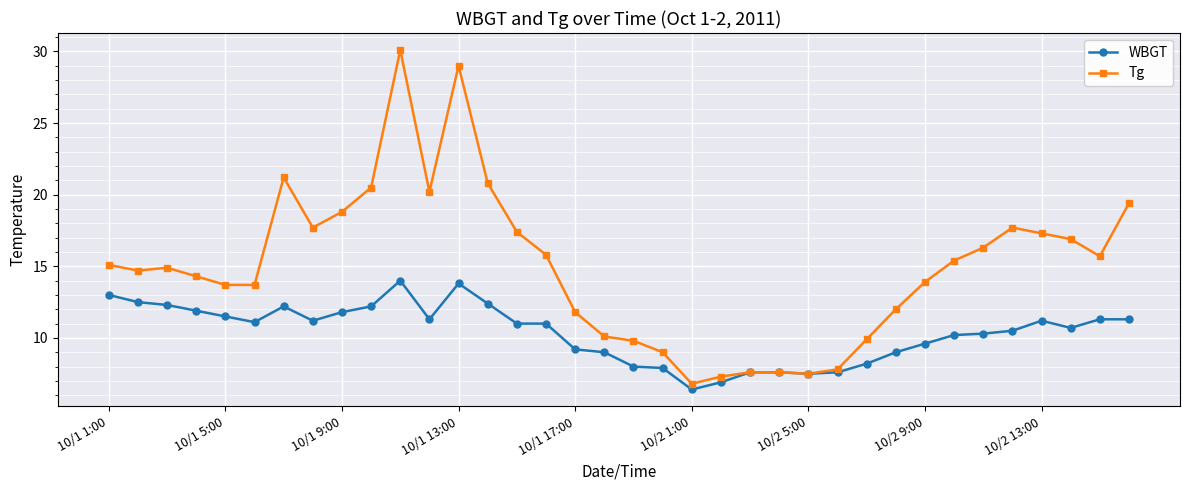

Which series has the largest total across all categories?

Tg